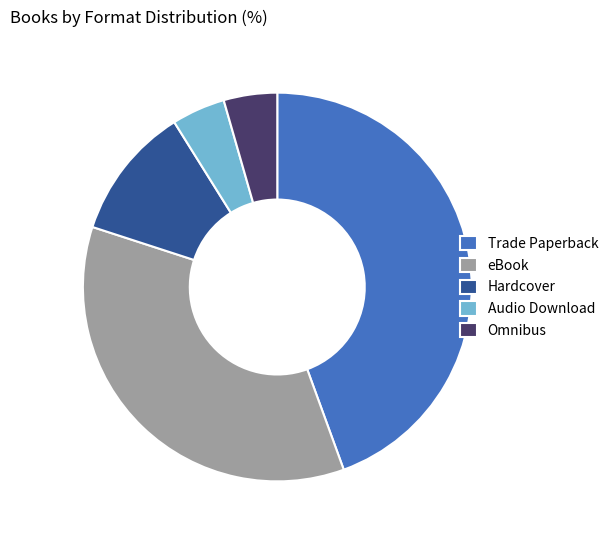

Between Trade Paperback and Hardcover, which is larger?

Trade Paperback